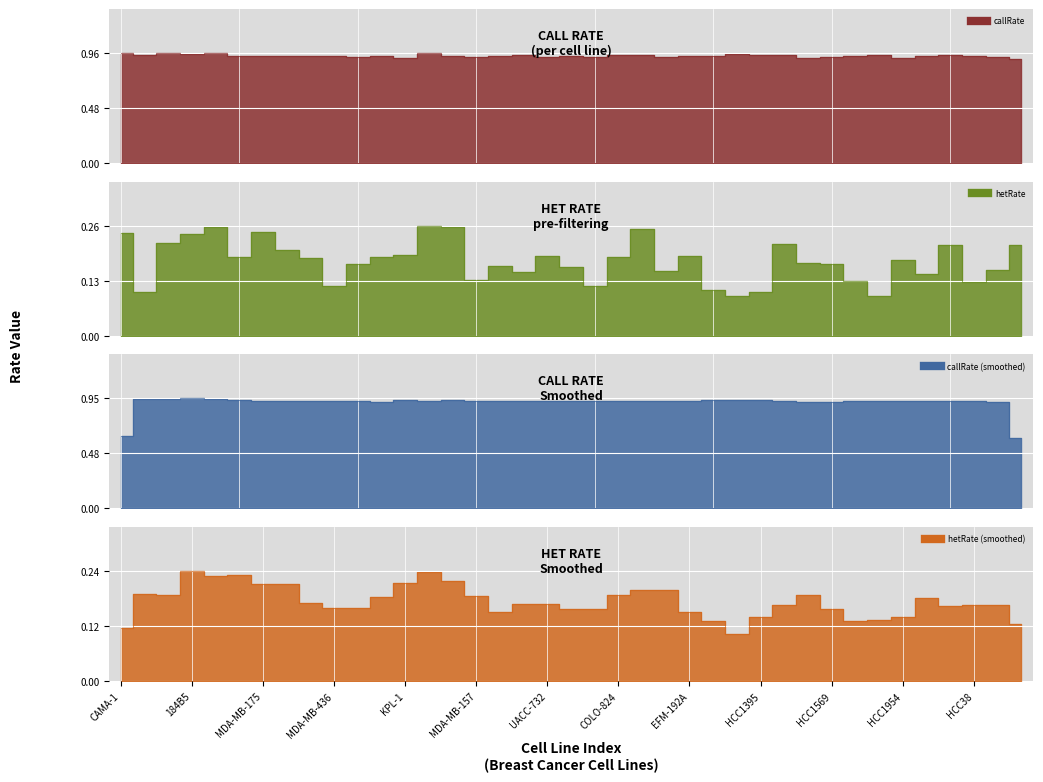

What is the sum of the hetRate values at 8 and 33?

0.4